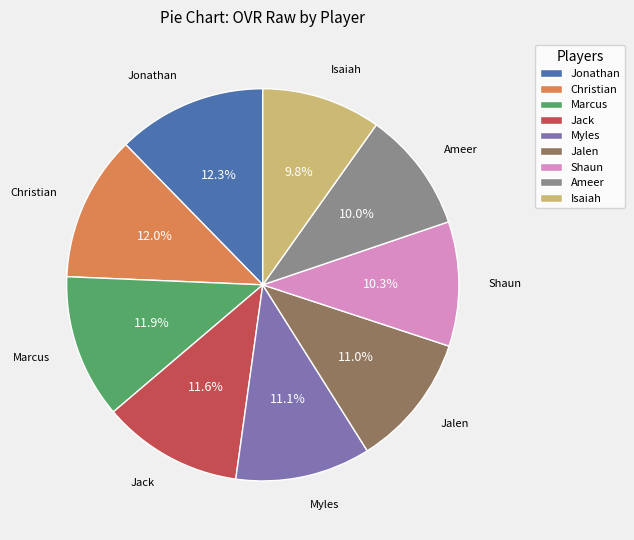

How many slices are in this pie chart?

9